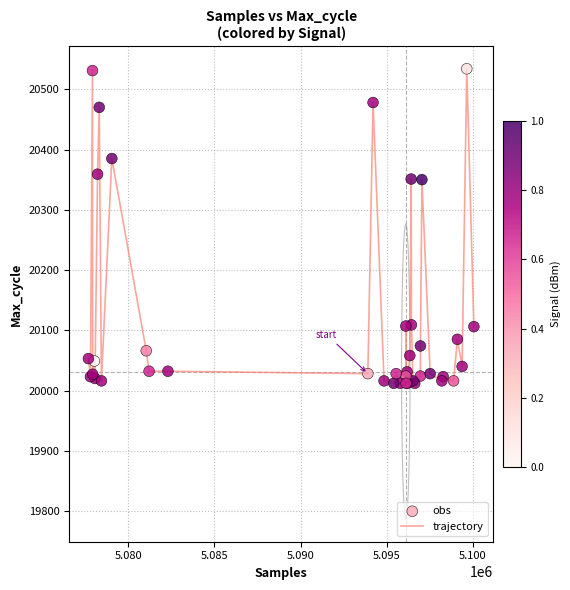

What is the minimum value shown in the chart?

20012